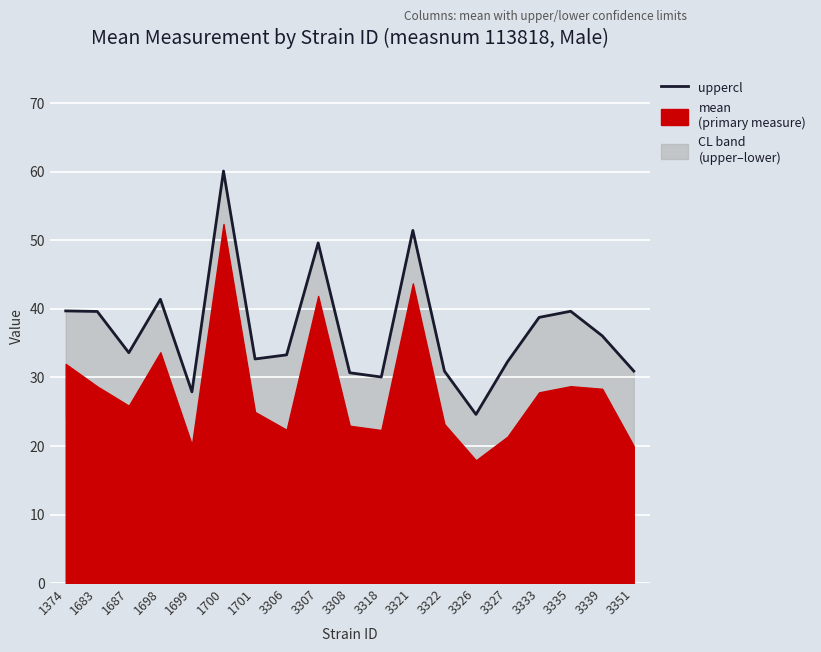

How many values are below 33?

8